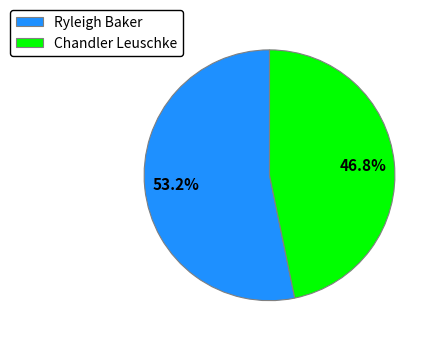

Rank the categories by value from highest to lowest.

Ryleigh Baker, Chandler Leuschke